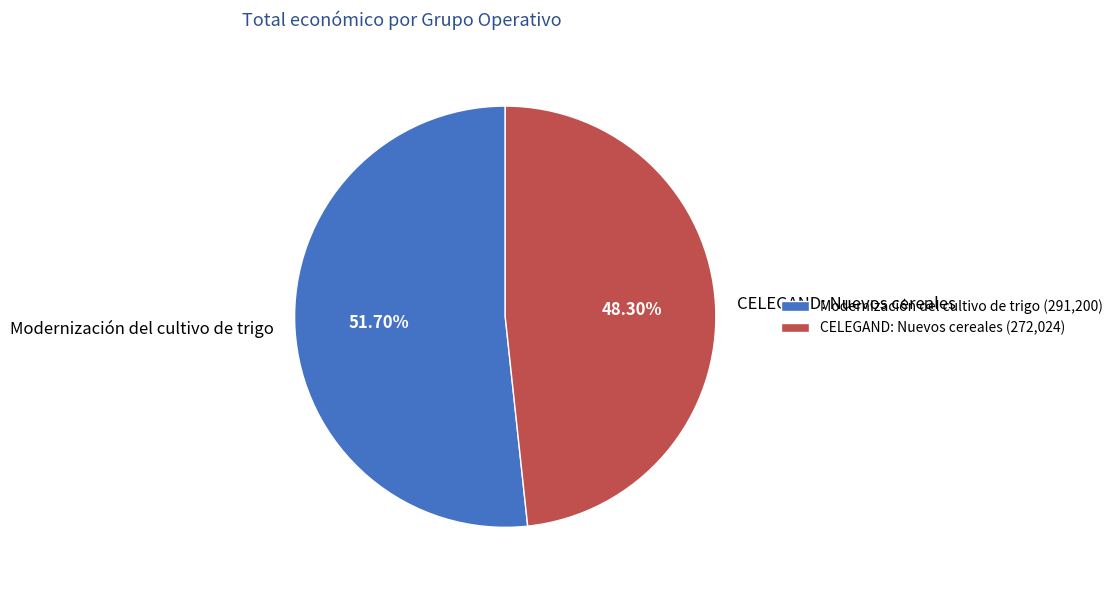

What is the largest slice in the pie chart?

Modernización del cultivo de trigo